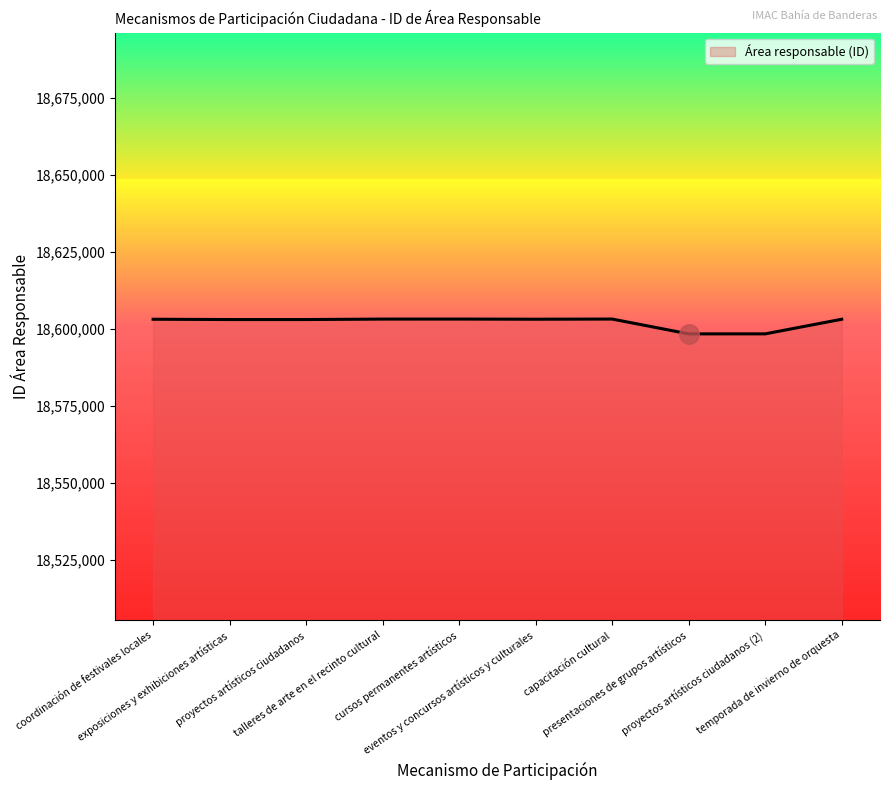

True or false: the data shows 5640673 at coordinación de festivales locales.

False